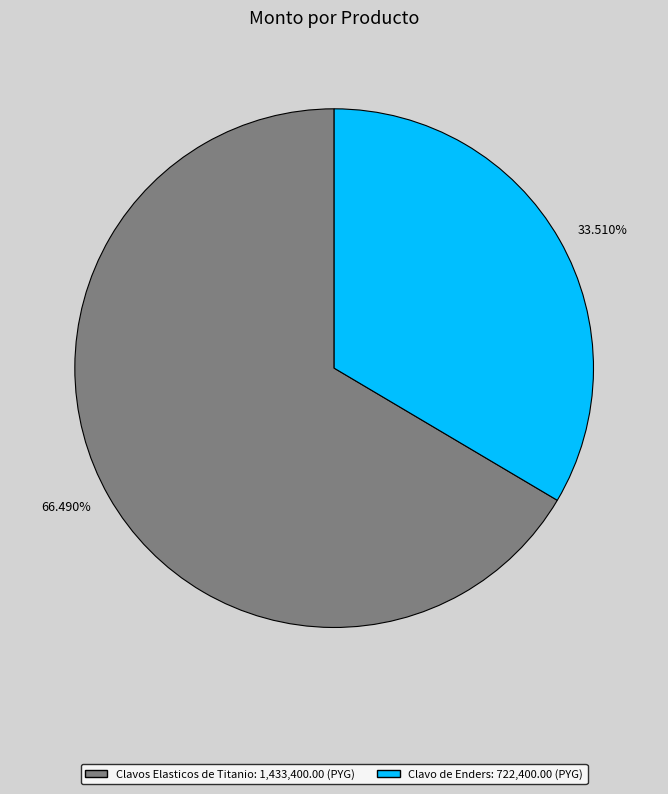

Does Clavo de Enders represent more than half of the total?

No